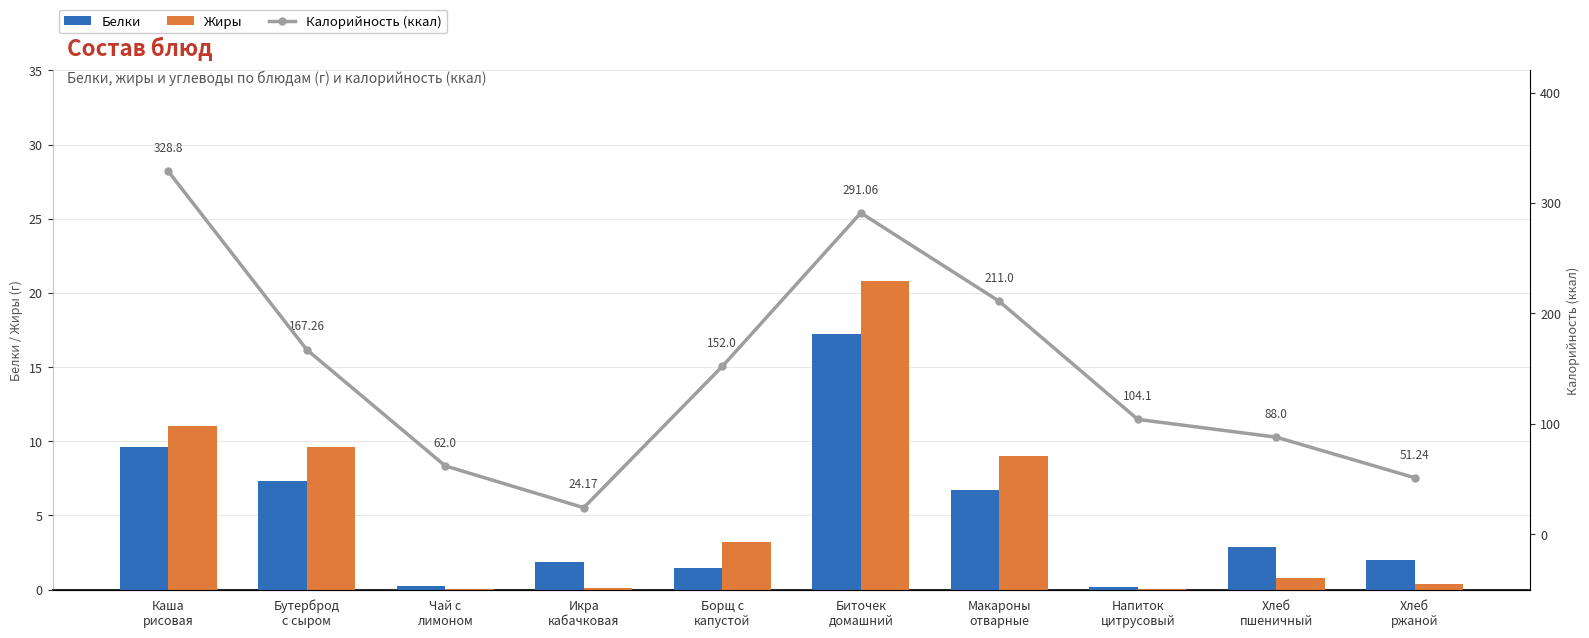

What is the average value of the Калорийность (ккал) series?

148.0